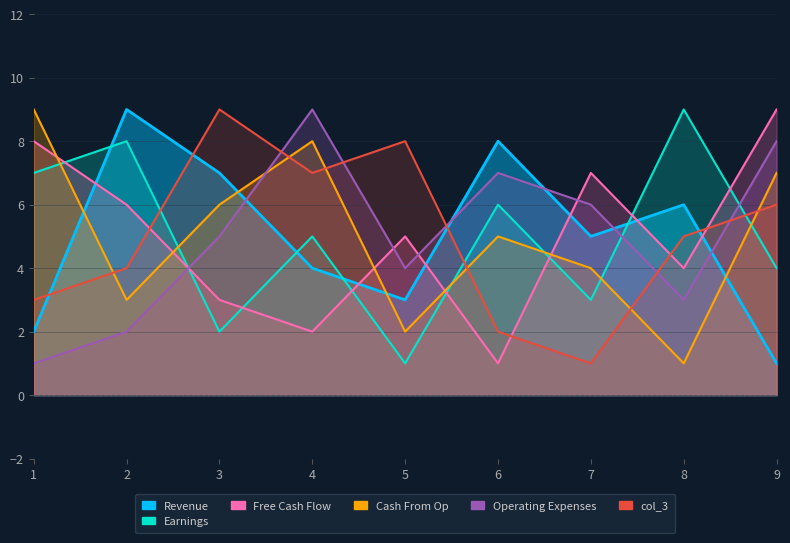

Which category has the lowest value in the col_3 series?

7